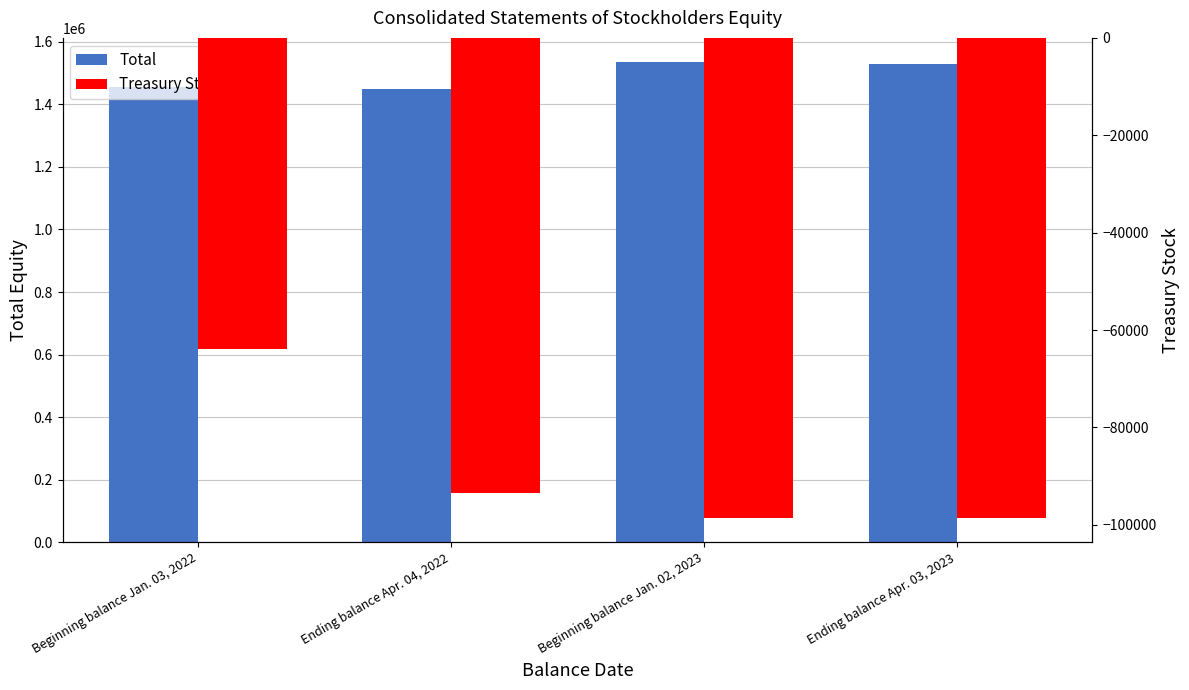

Rank the categories by Treasury Stock value from lowest to highest.

Beginning balance Jan. 02, 2023, Ending balance Apr. 03, 2023, Ending balance Apr. 04, 2022, Beginning balance Jan. 03, 2022